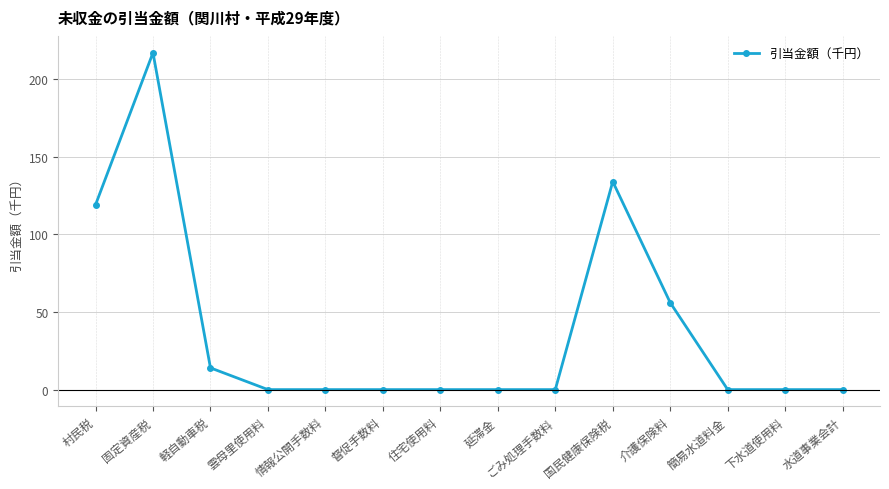

What is the change in value from 固定資産税 to 介護保険料?

-161